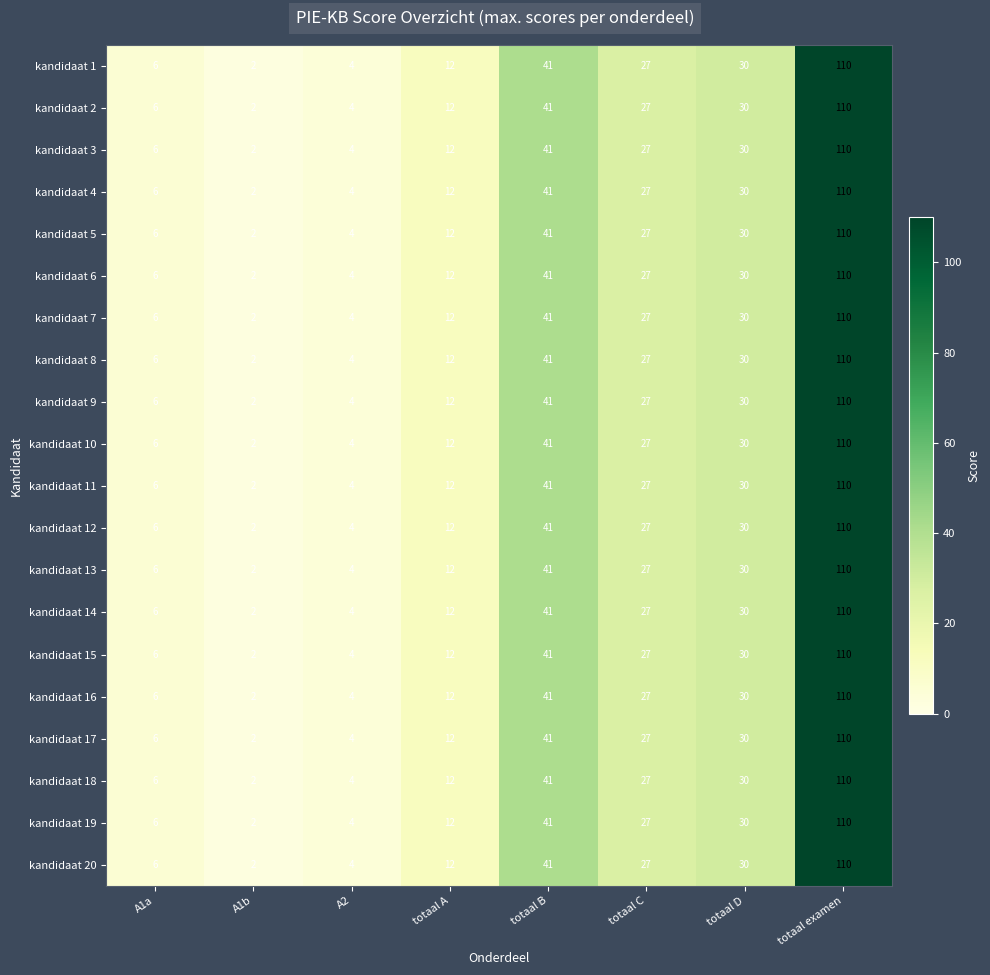

How many data points in kandidaat 11 are less than 27?

4